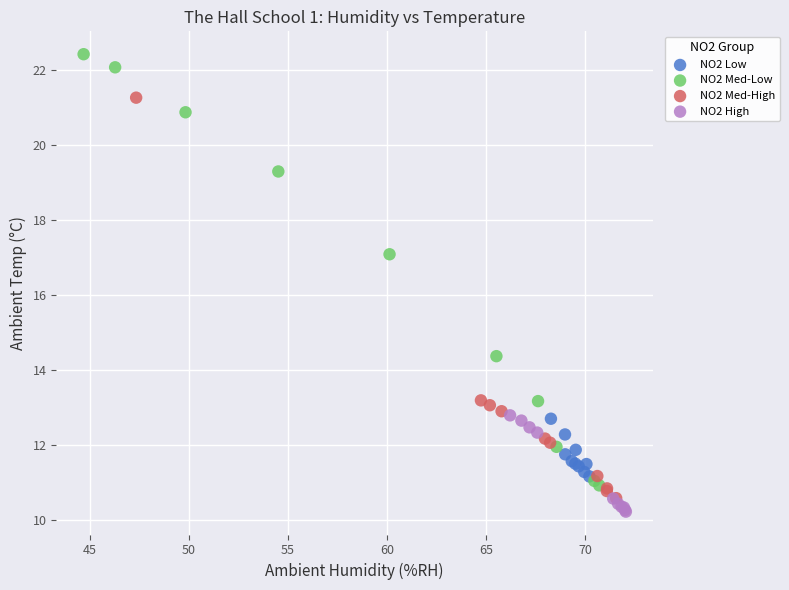

Which series contains the highest Y value?

NO2 Med-Low